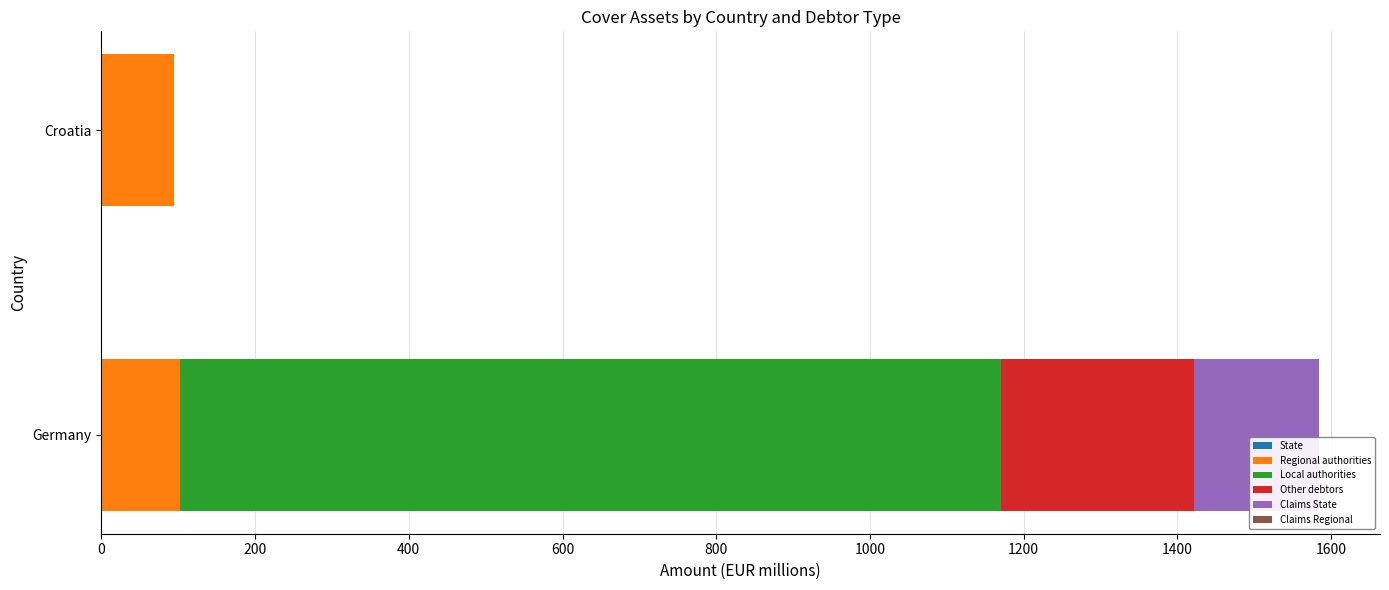

What is the total value across all series at Croatia?

95.0